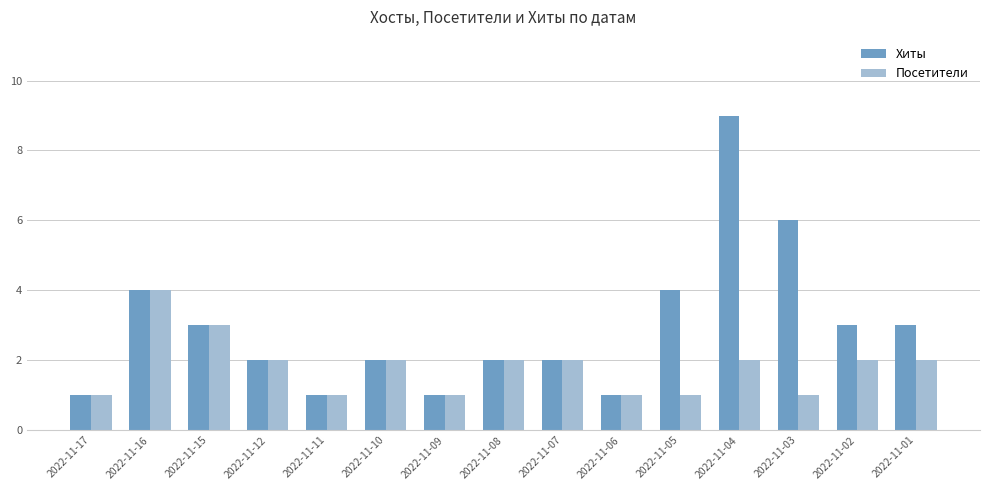

Reading right to left, what are all the values shown in this chart?

Хиты: 3	3	6	9	4	1	2	2	1	2	1	2	3	4	1
Посетители: 2	2	1	2	1	1	2	2	1	2	1	2	3	4	1